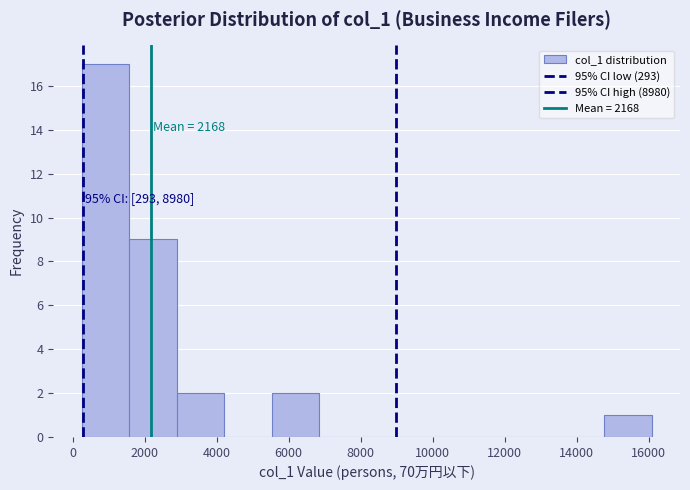

Over which range of the x-axis is the bar tallest?

200 to 1600